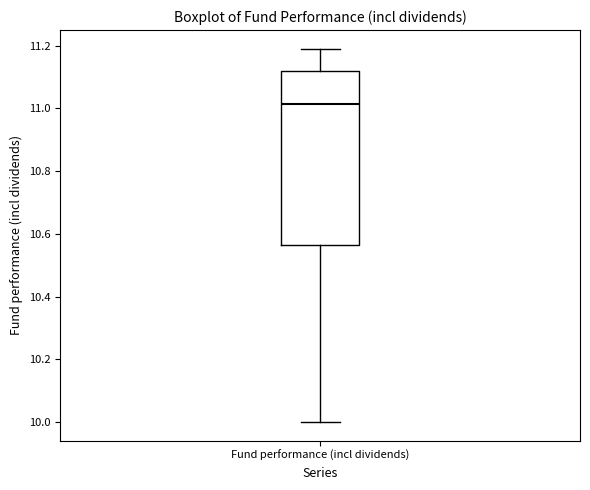

Read this box plot against the y-axis: the position of the median line, the range covered by the box, and the ends of both whiskers. The values are not printed on the chart, so give them approximately, as read against the axis.

median 11.02, box 10.56 to 11.12, whiskers 10.00 to 11.20